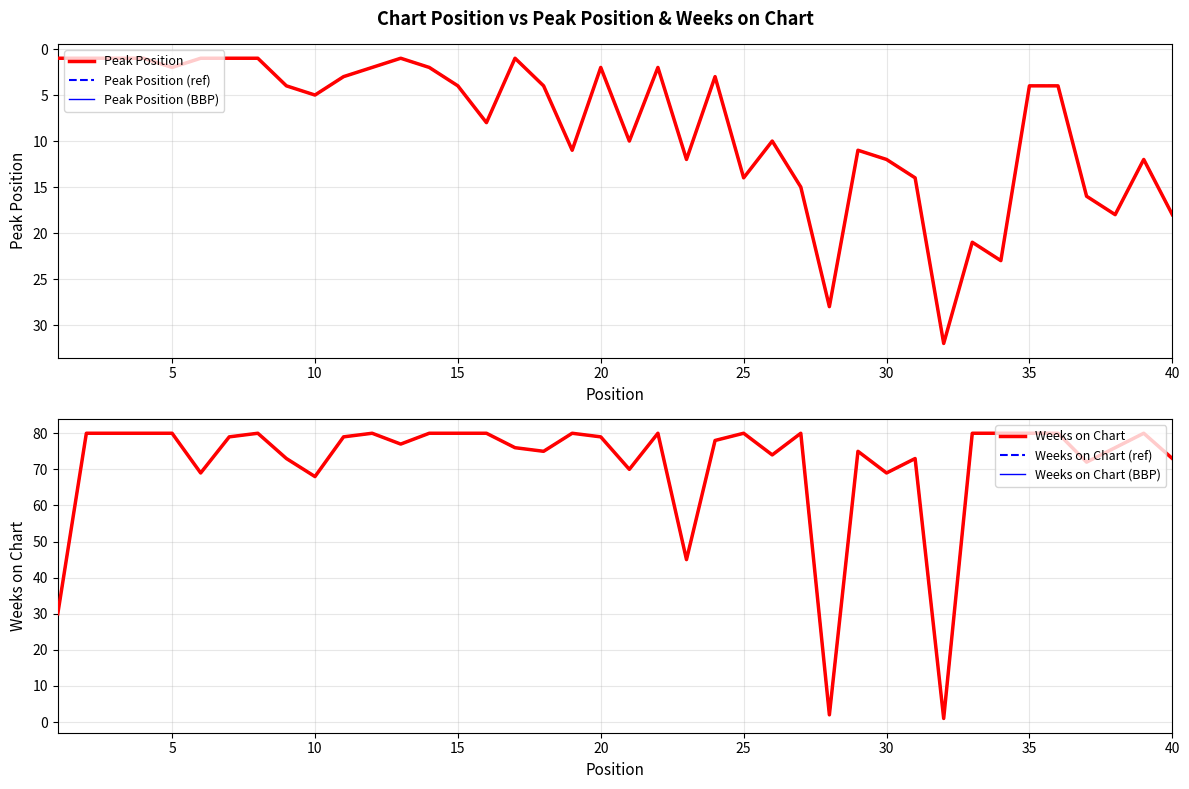

At how many categories does at least one series exceed 47?

36